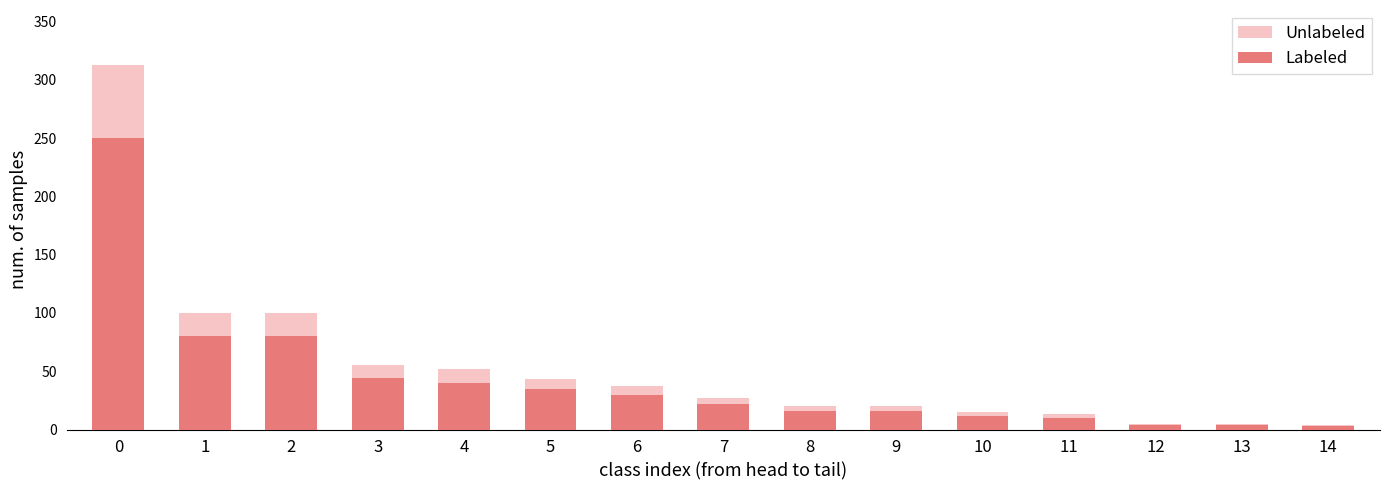

Between 3 and 5, which series saw the biggest shift?

Unlabeled